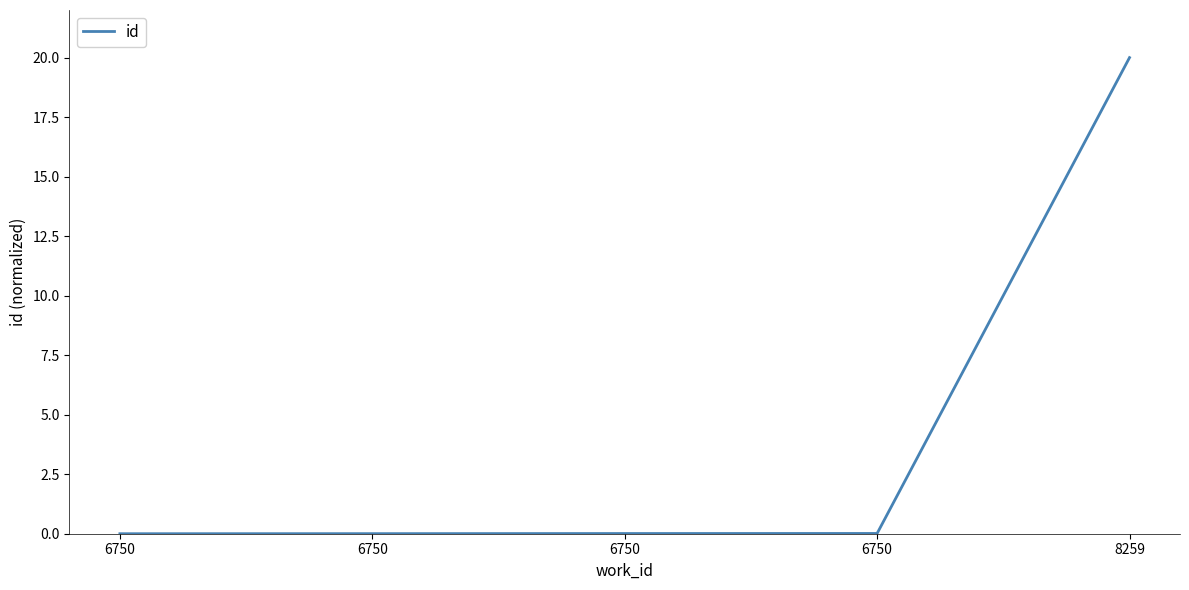

At which category does the chart reach its peak across all series?

8259